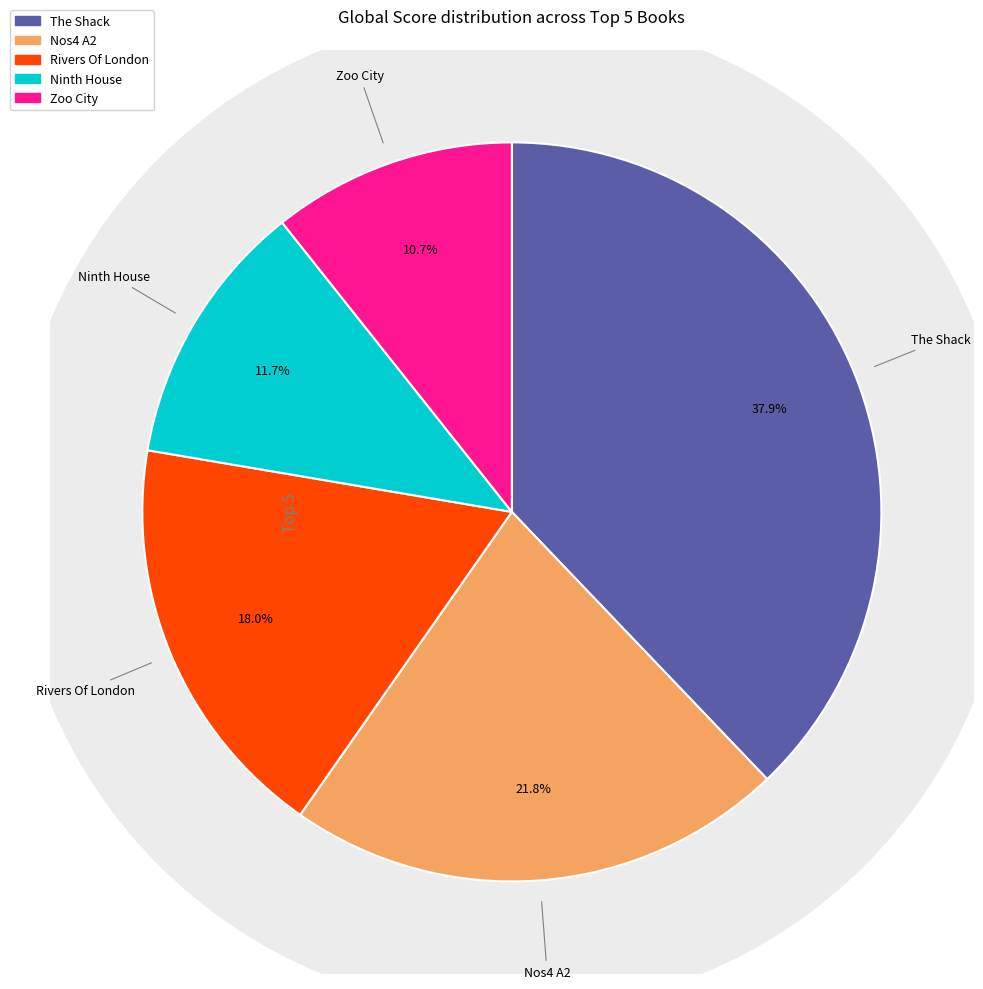

How many slices are in this pie chart?

5